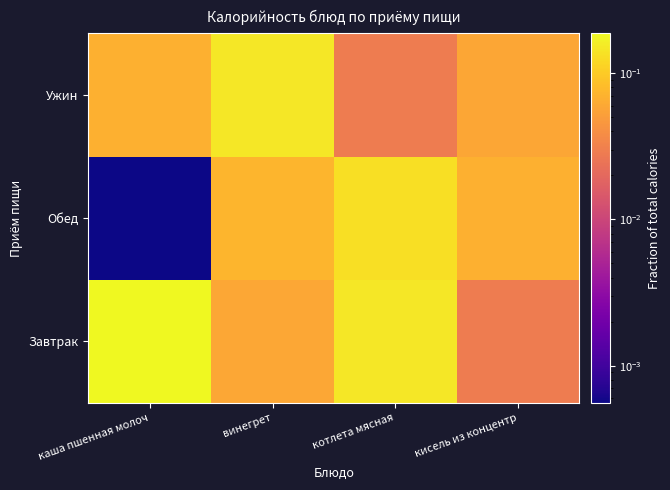

Which series has the largest total across all categories?

Завтрак